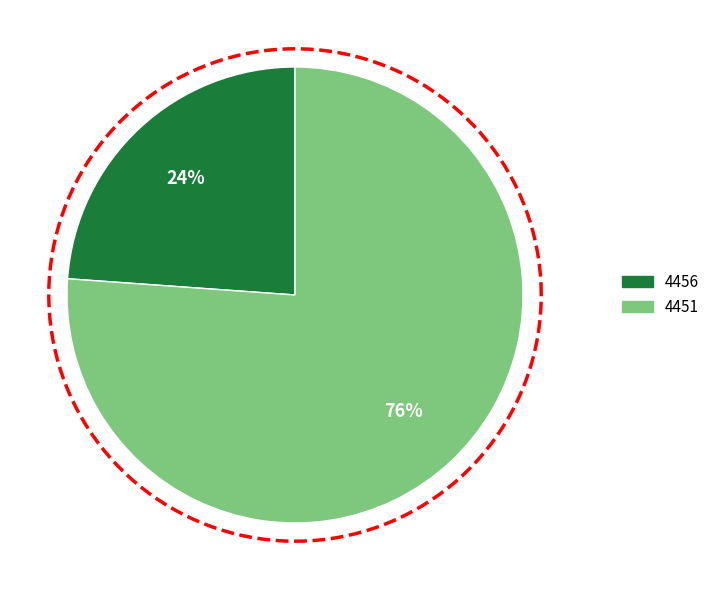

Which category has the biggest portion of the pie?

4451